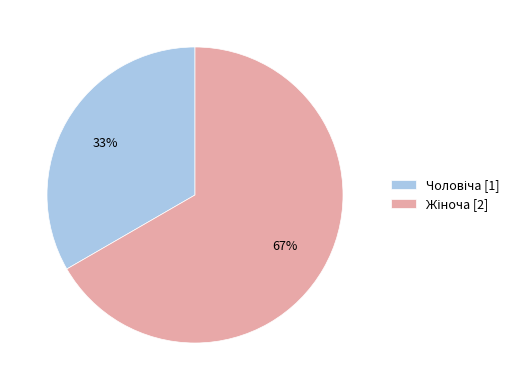

How many slices are in this pie chart?

2